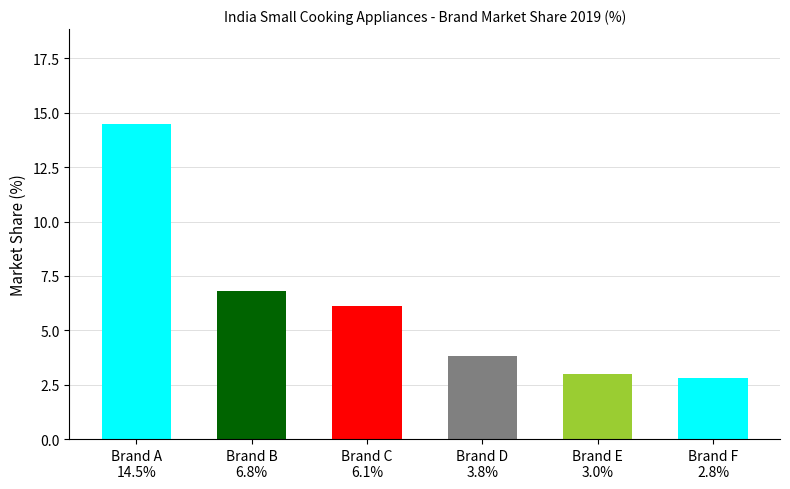

Which category has the lowest value across all series?

Brand F
2.8%